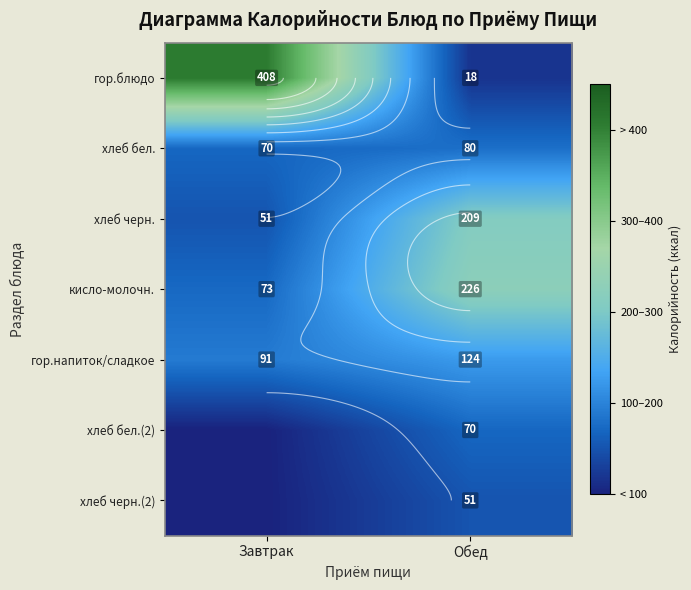

Which series has the largest range (max minus min)?

гор.блюдо